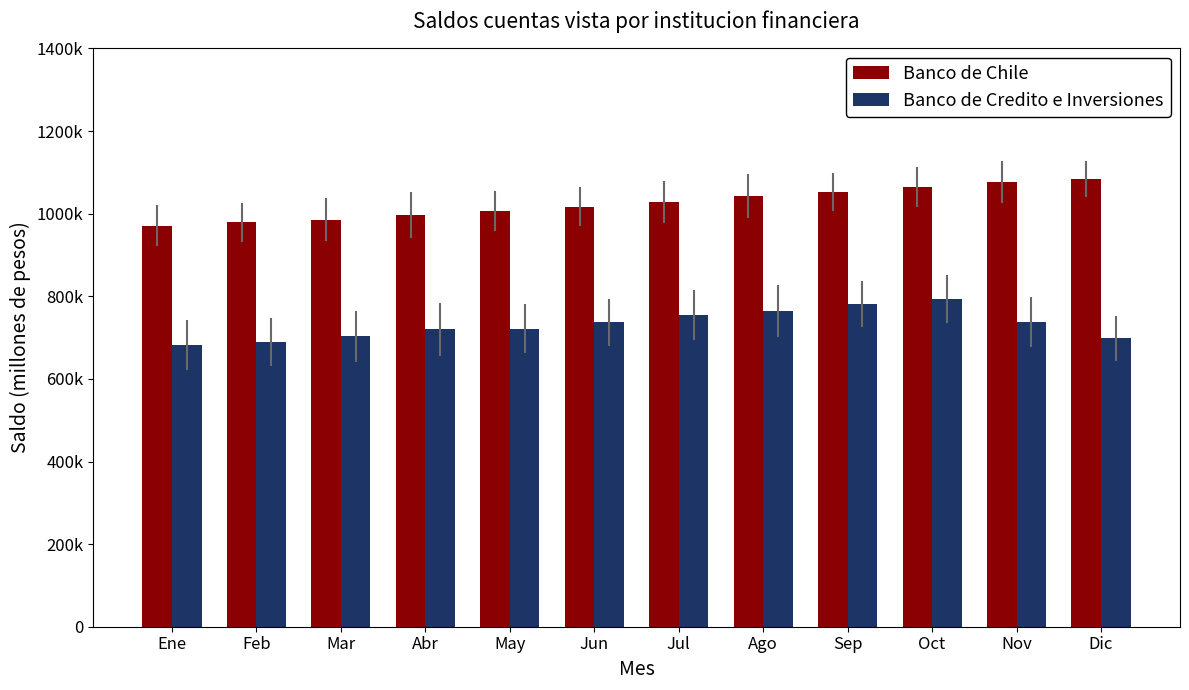

At Jul, list the series in order from largest to smallest.

Banco de Chile, Banco de Credito e Inversiones